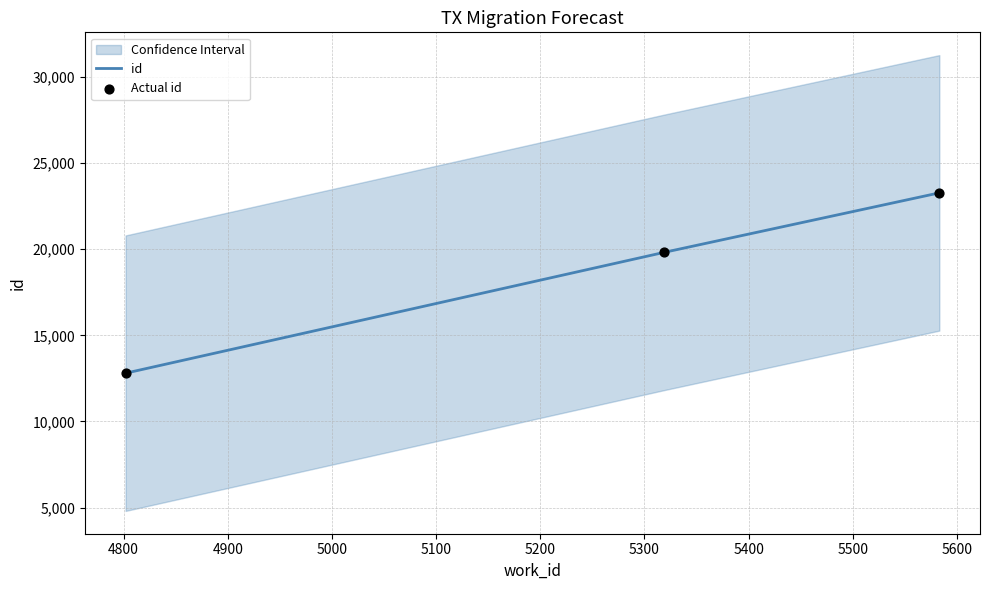

Which series has the widest spread of Y values?

id